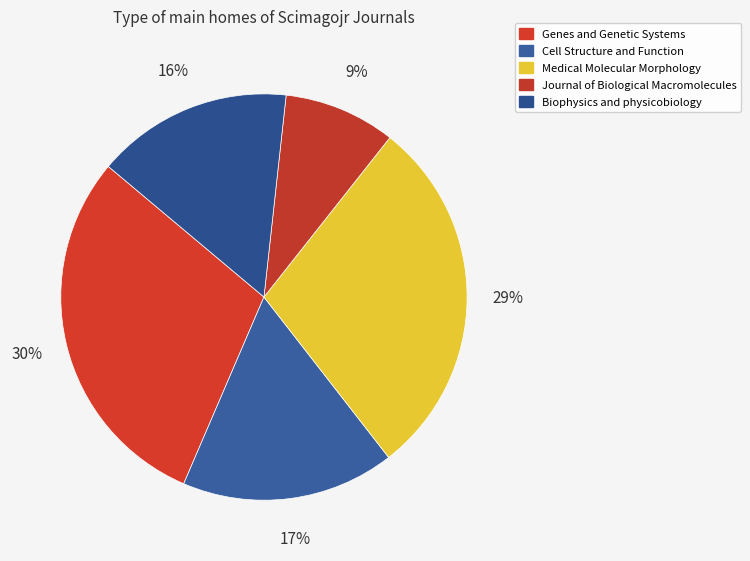

Which category has the biggest portion of the pie?

Genes and Genetic Systems